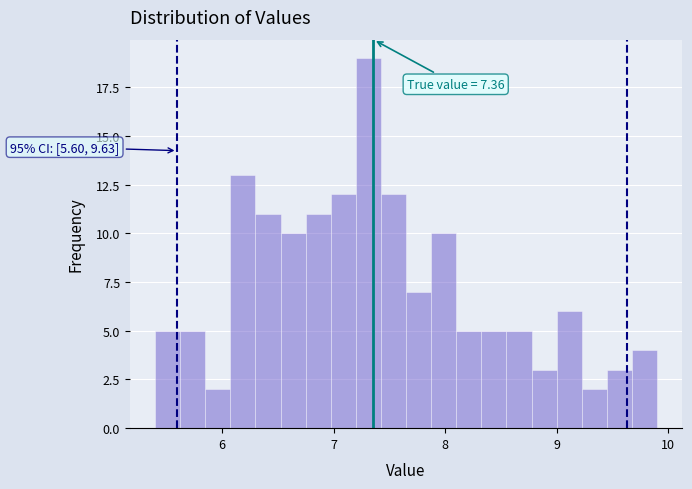

Around what value on the x-axis is the tallest bar? Give the approximate position of its centre, as read against the axis.

7.3